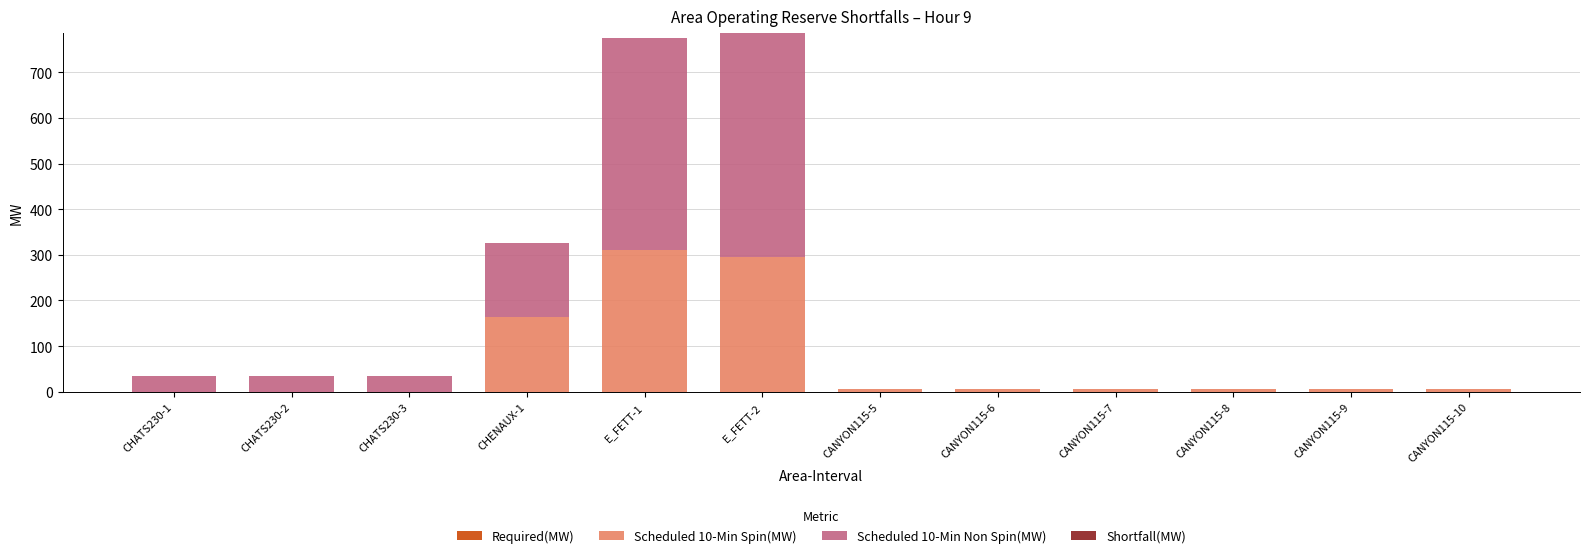

Is it true that Scheduled 10-Min Spin(MW) equals 6 at CANYON115-9?

True